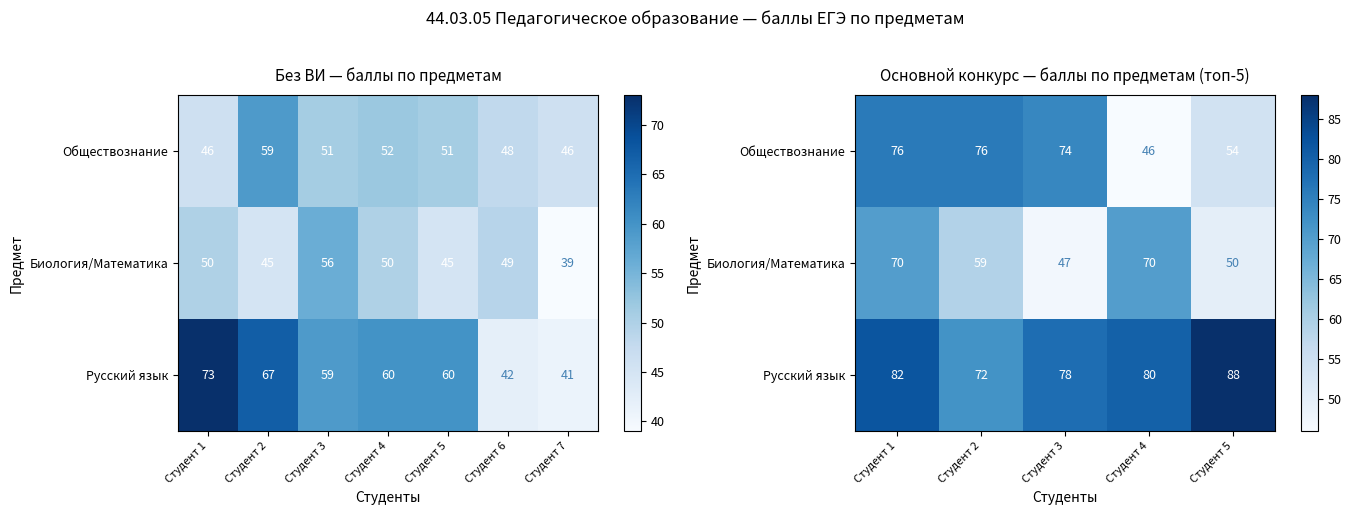

The value of Биология/Математика at Студент 3 is 47. True or false?

True